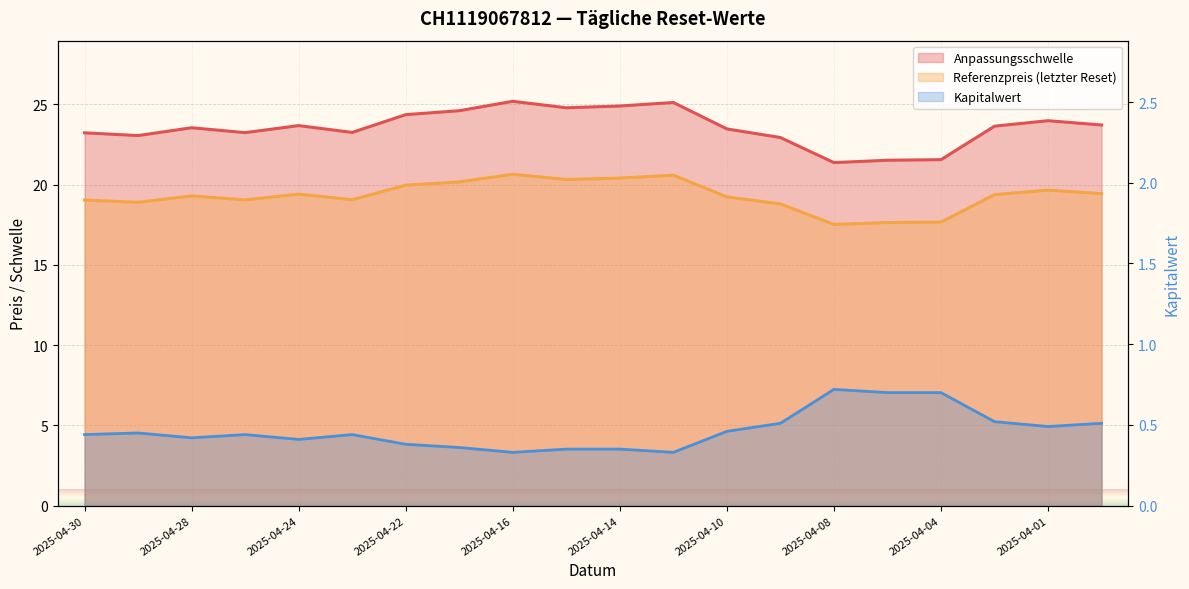

At 2025-04-30, list the series in order from smallest to largest.

Kapitalwert, Referenzpreis, Anpassungsschwelle